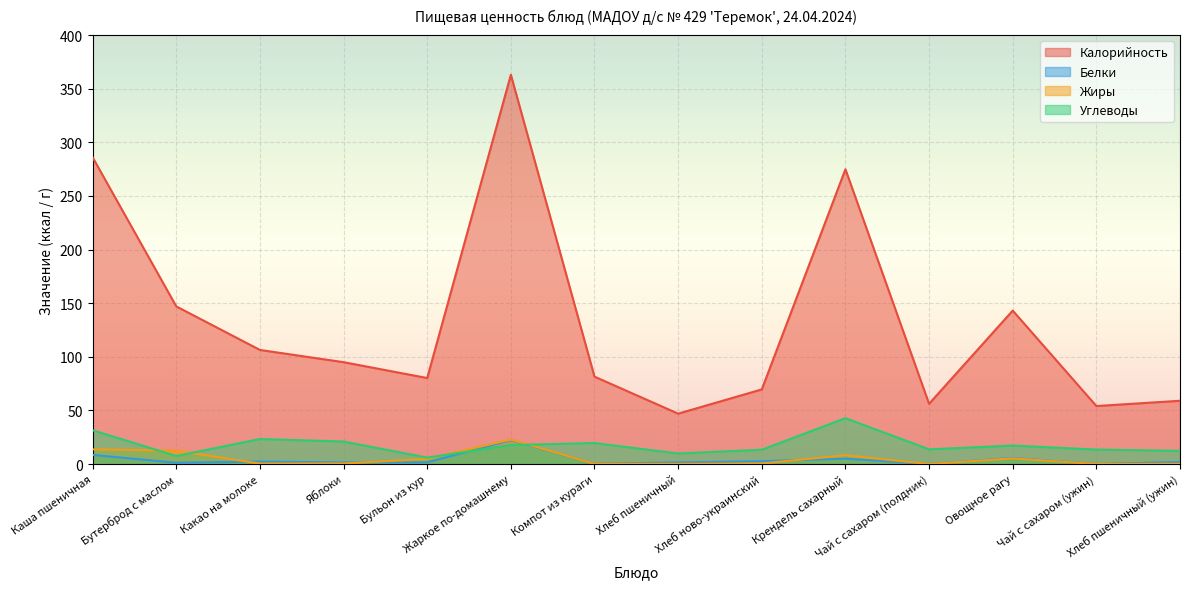

At which category does Белки reach its first local valley?

Бутерброд с маслом